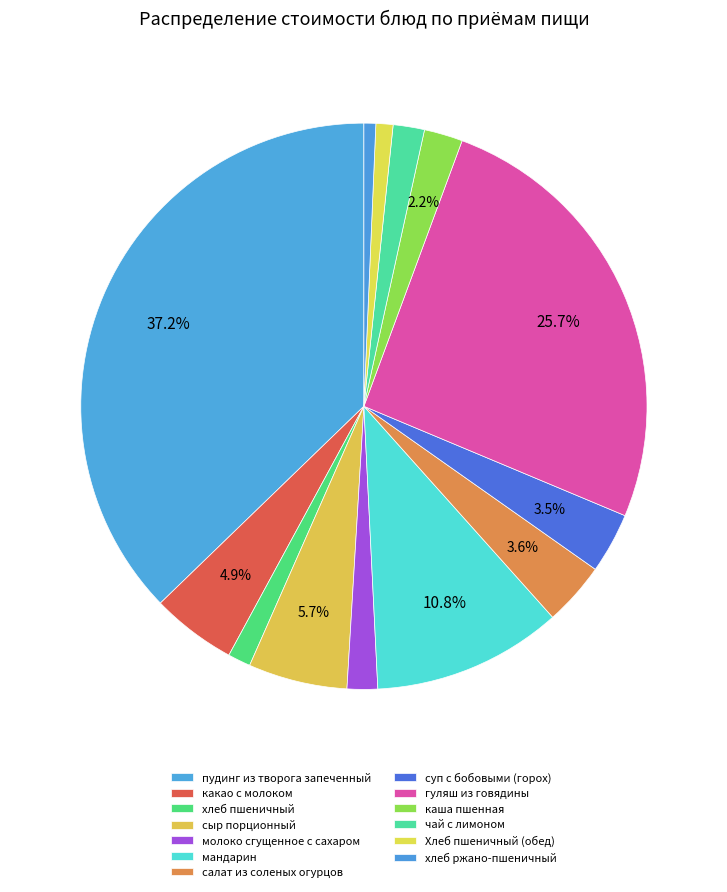

To the nearest percent, what is the difference between the мандарин and Хлеб пшеничный (обед) slice percentages?

10%